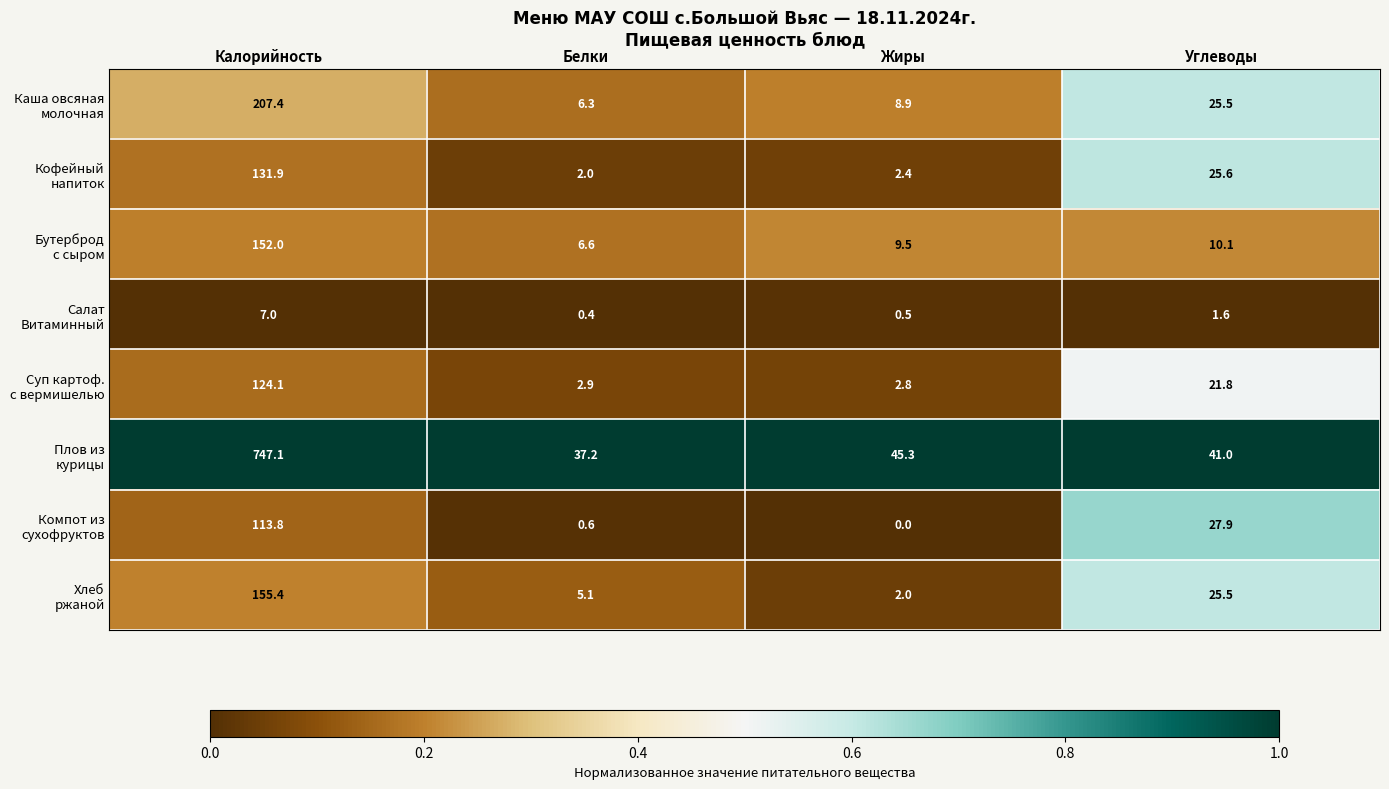

At which category does the chart reach its minimum across all series?

Жиры